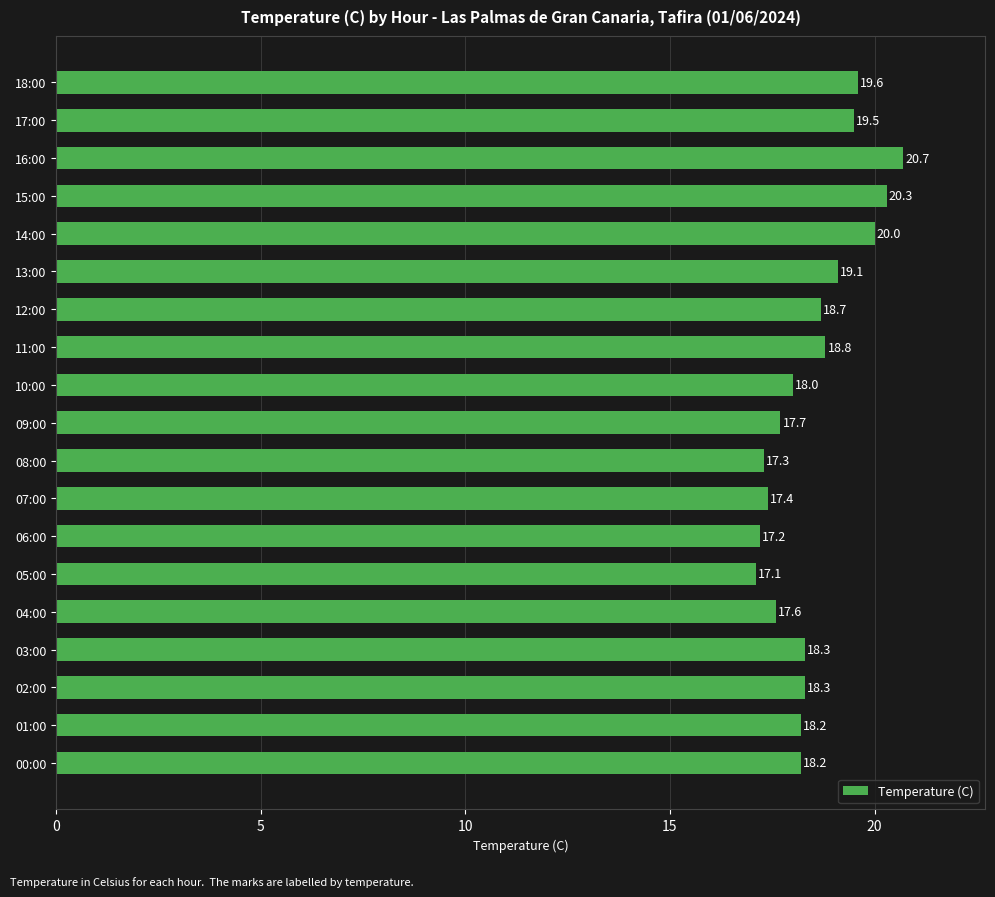

Which label corresponds to the largest value in the chart?

16:00